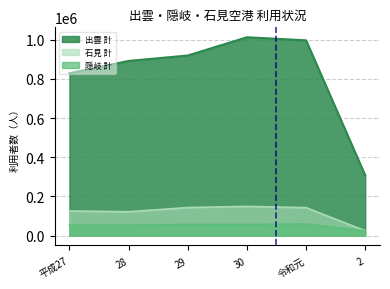

How many interior local valleys does the 隠岐 計 series have?

2